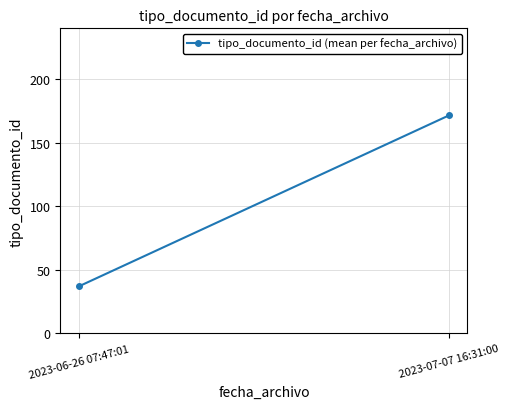

What is the change in value from 2023-06-26 07:47:01 to 2023-07-07 16:31:00?

+134.5